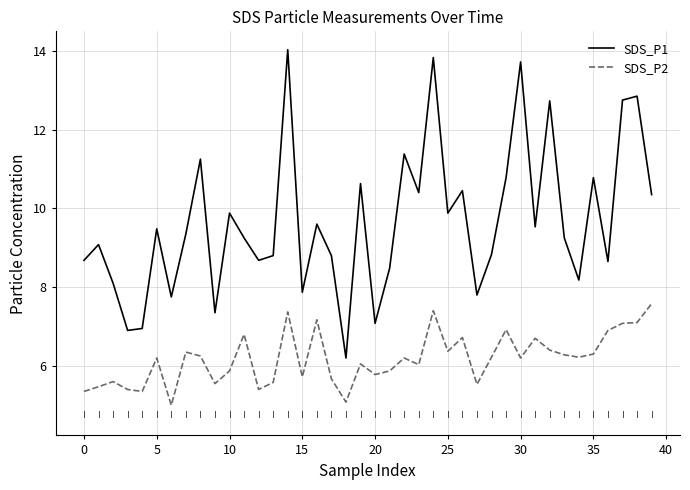

Which series has the widest spread of values?

SDS_P1